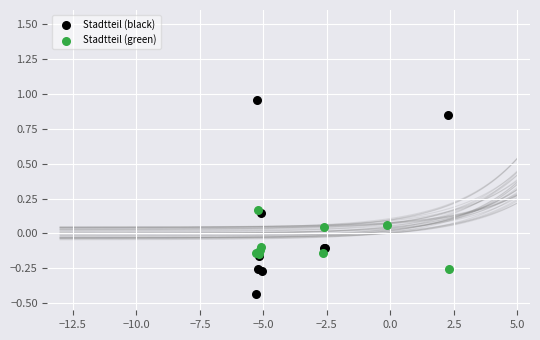

Which series reaches the maximum Y coordinate?

Stadtteil (black)